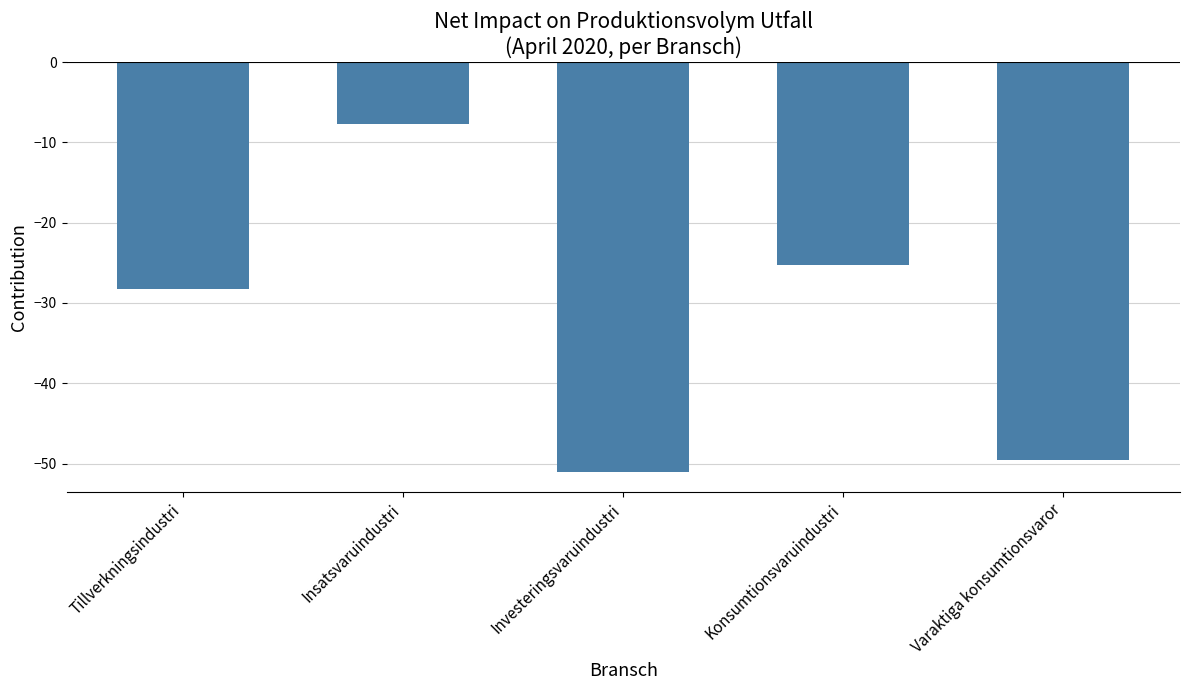

What is the value of the 5th bar from the left?

-49.5